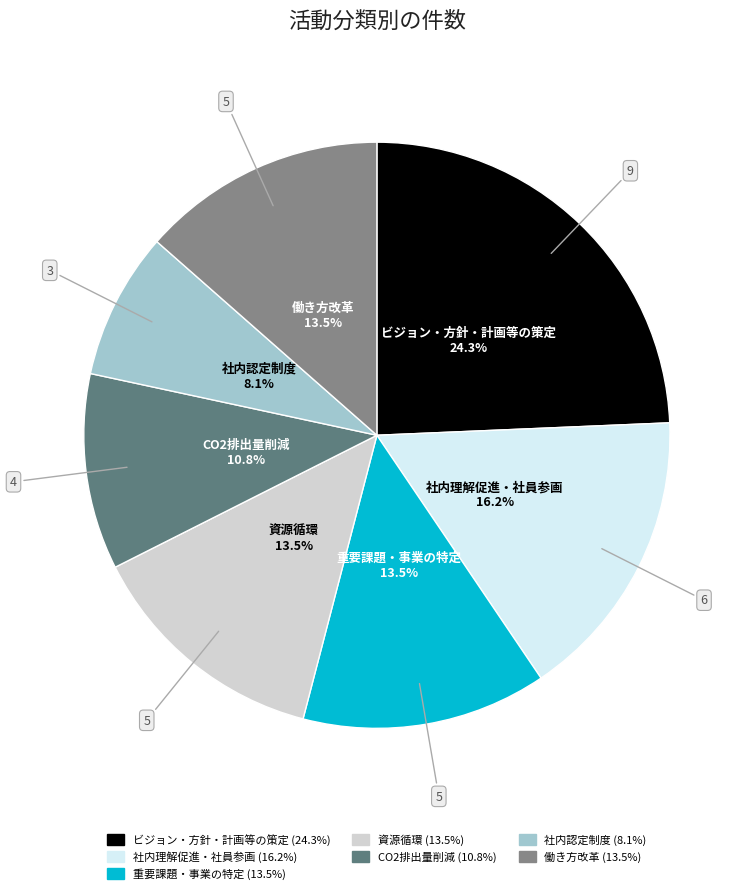

How many segments does this pie chart have?

7